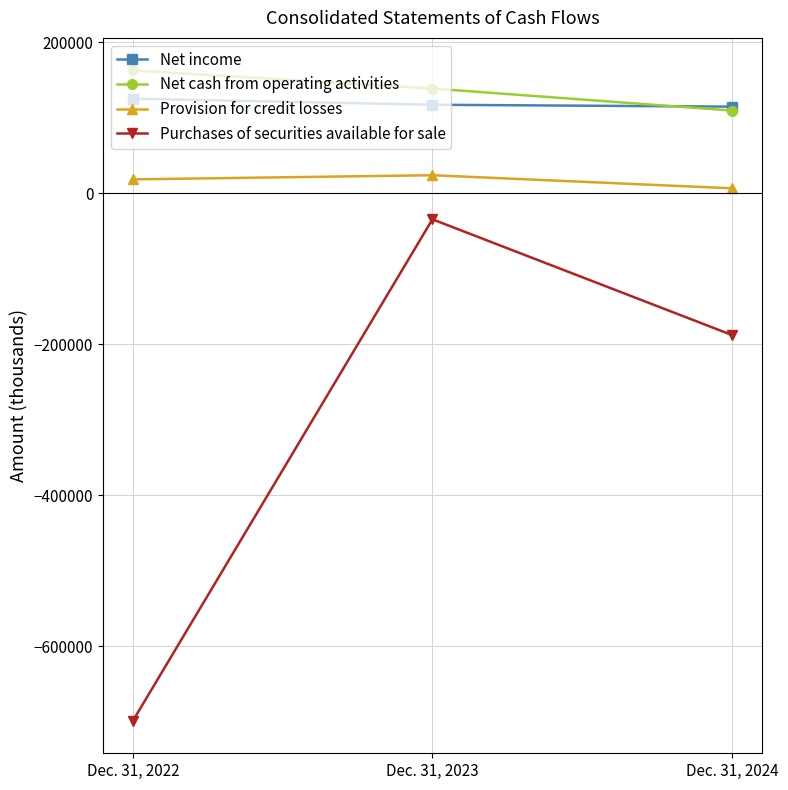

What is the value of the Net income point at the 3rd from the left?

114868